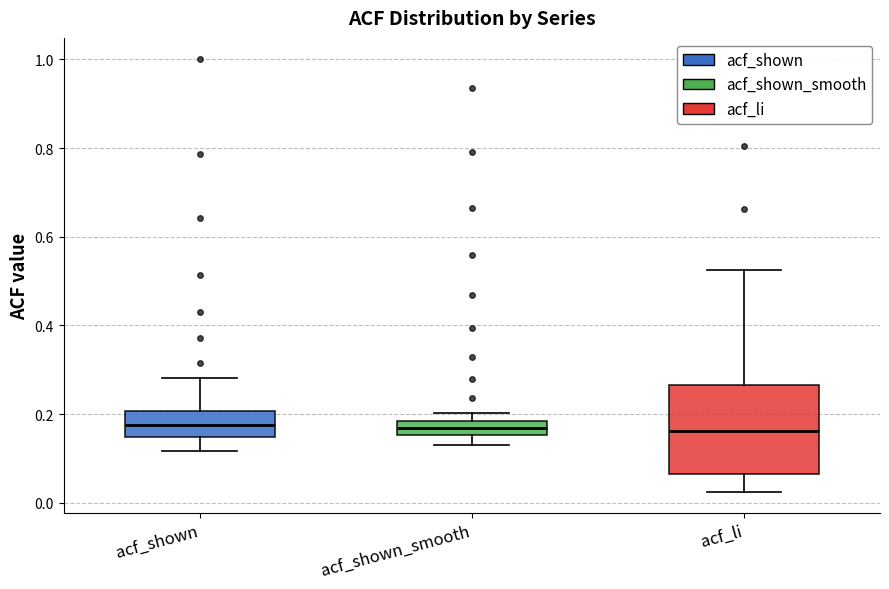

Reading left to right, transcribe this box plot: for each box, give where its median line is, the range the box spans, and where its two whiskers end, as read against the y-axis. The values are not printed on the chart, so give them approximately, as read against the axis.

acf_shown: median 0.18, box 0.14 to 0.20, whiskers 0.12 to 0.28
acf_shown_smooth: median 0.16 (inside the box), box 0.16 to 0.18, whiskers 0.14 to 0.20
acf_li: median 0.16, box 0.06 to 0.26, whiskers 0.02 to 0.52